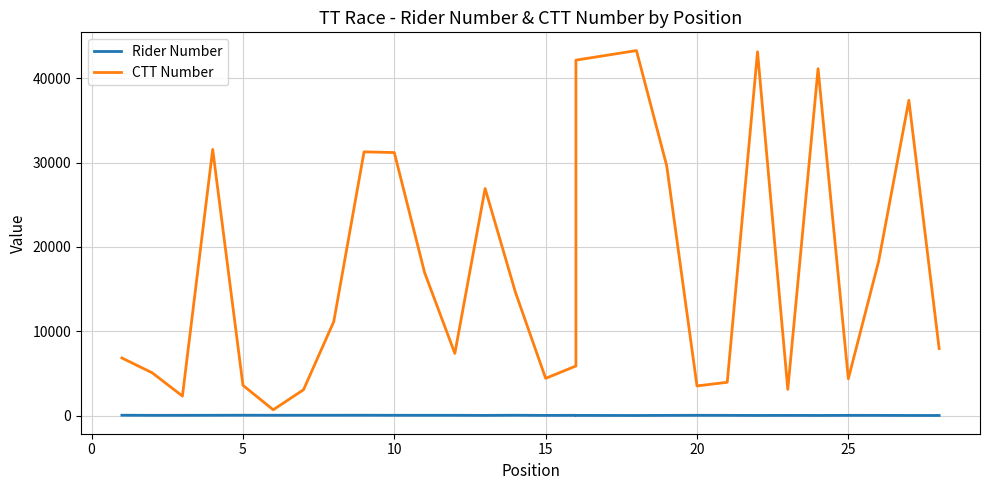

What is the difference between the maximum and second lowest values in the Rider Number series?

31